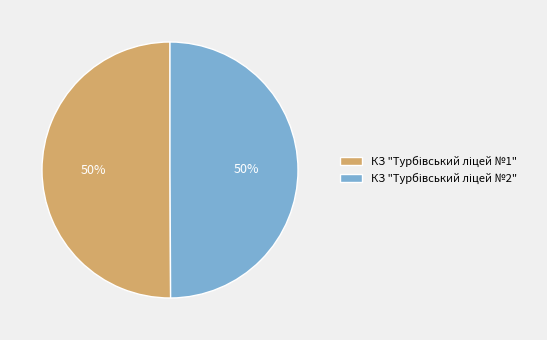

To the nearest percent, what is the average slice percentage?

50%